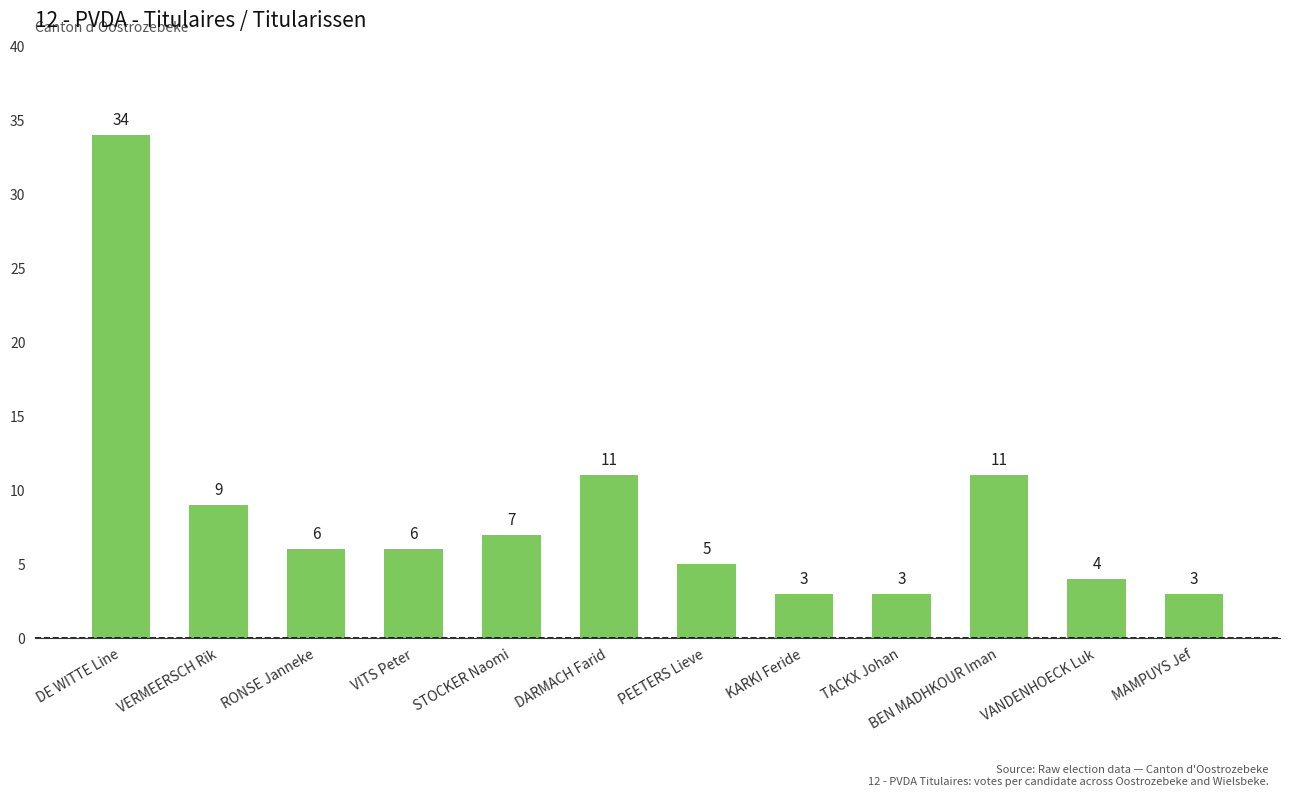

Where does the data first go above 6?

DE WITTE Line